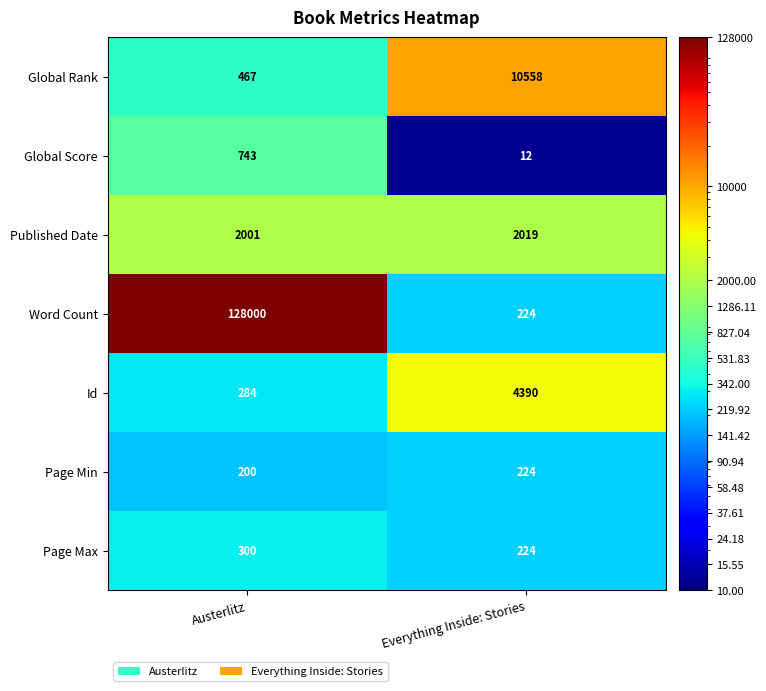

At which category is the sum across all series the highest?

Austerlitz